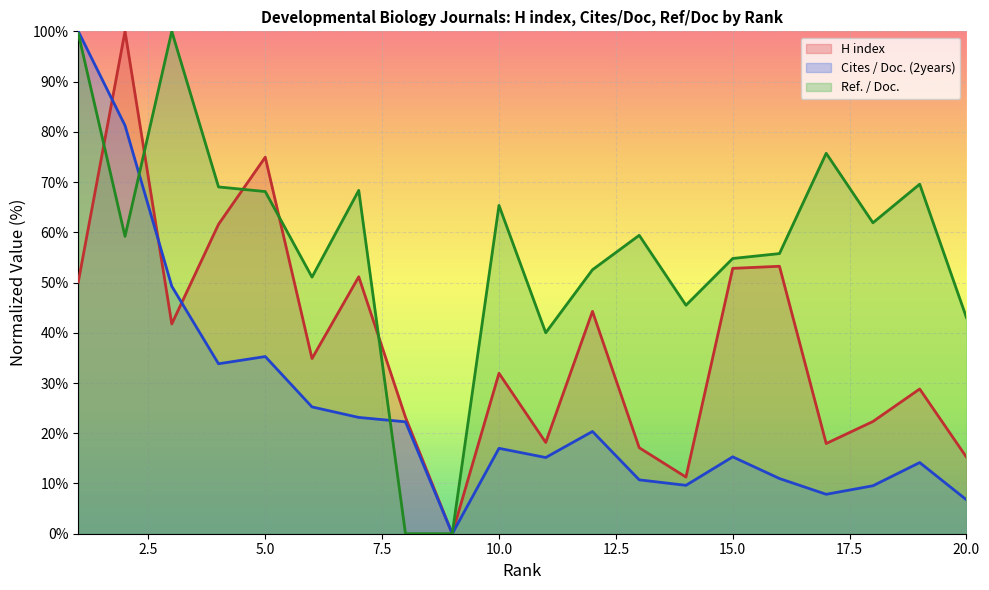

How many series are shown in this chart?

3